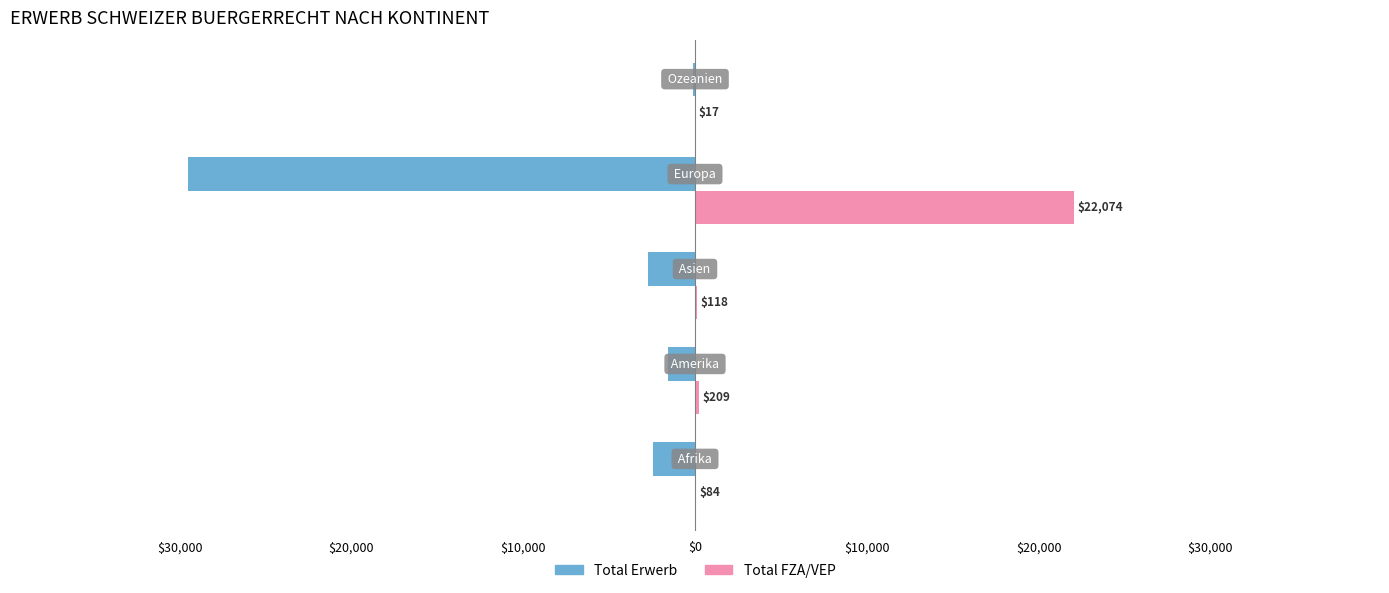

What are all the series names shown in the legend?

Total Erwerb, Total FZA/VEP